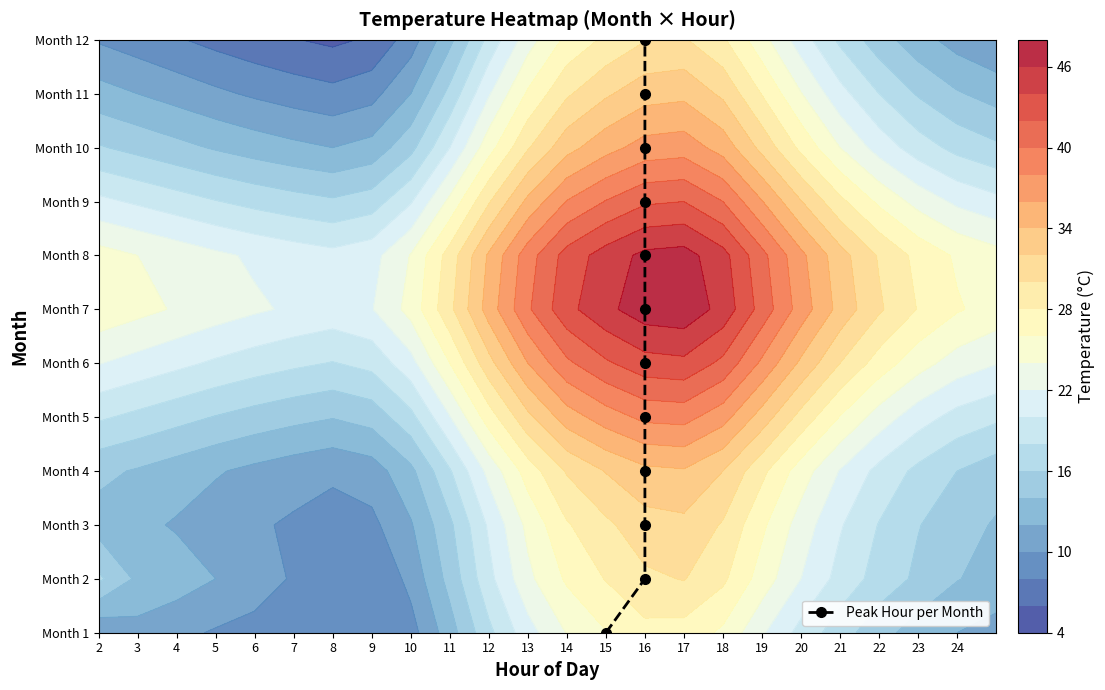

Is it true that the value at 16 is 6?

True